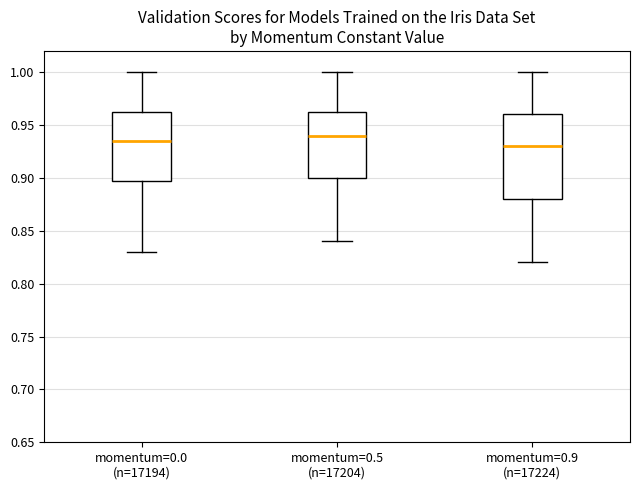

Reading left to right, transcribe this box plot: for each box, give where its median line is, the range the box spans, and where its two whiskers end, as read against the y-axis. The values are not printed on the chart, so give them approximately, as read against the axis.

momentum=0.0 (n=17194): median 0.935, box 0.900 to 0.965, whiskers 0.830 to 1.000
momentum=0.5 (n=17204): median 0.940, box 0.900 to 0.965, whiskers 0.840 to 1.000
momentum=0.9 (n=17224): median 0.930, box 0.880 to 0.960, whiskers 0.820 to 1.000